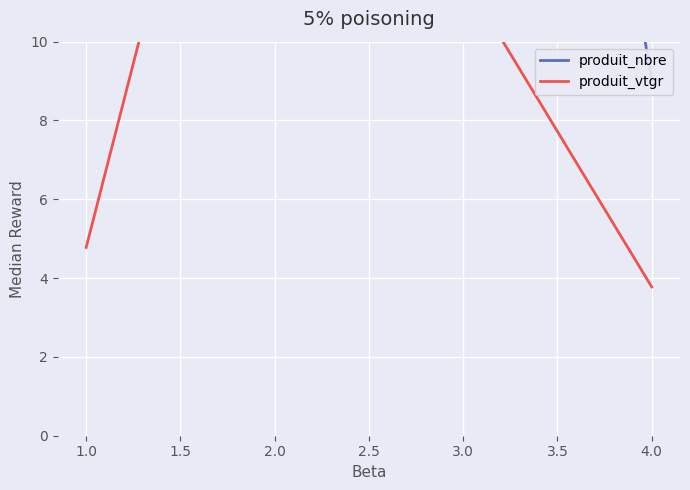

What are all the series names shown in the legend?

produit_nbre, produit_vtgr